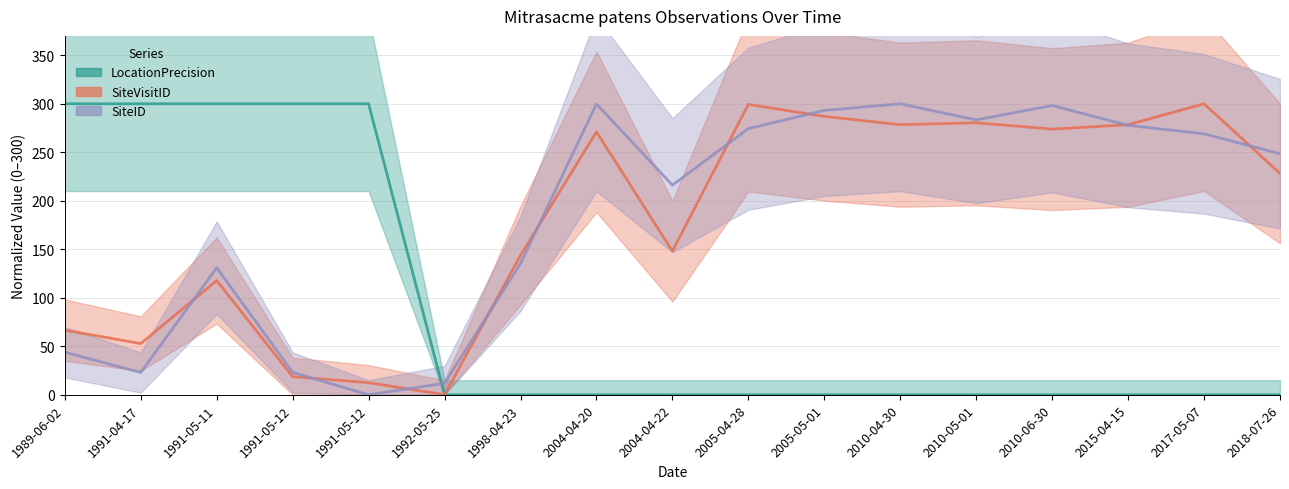

What is the label of the 6th point from the right?

2010-04-30